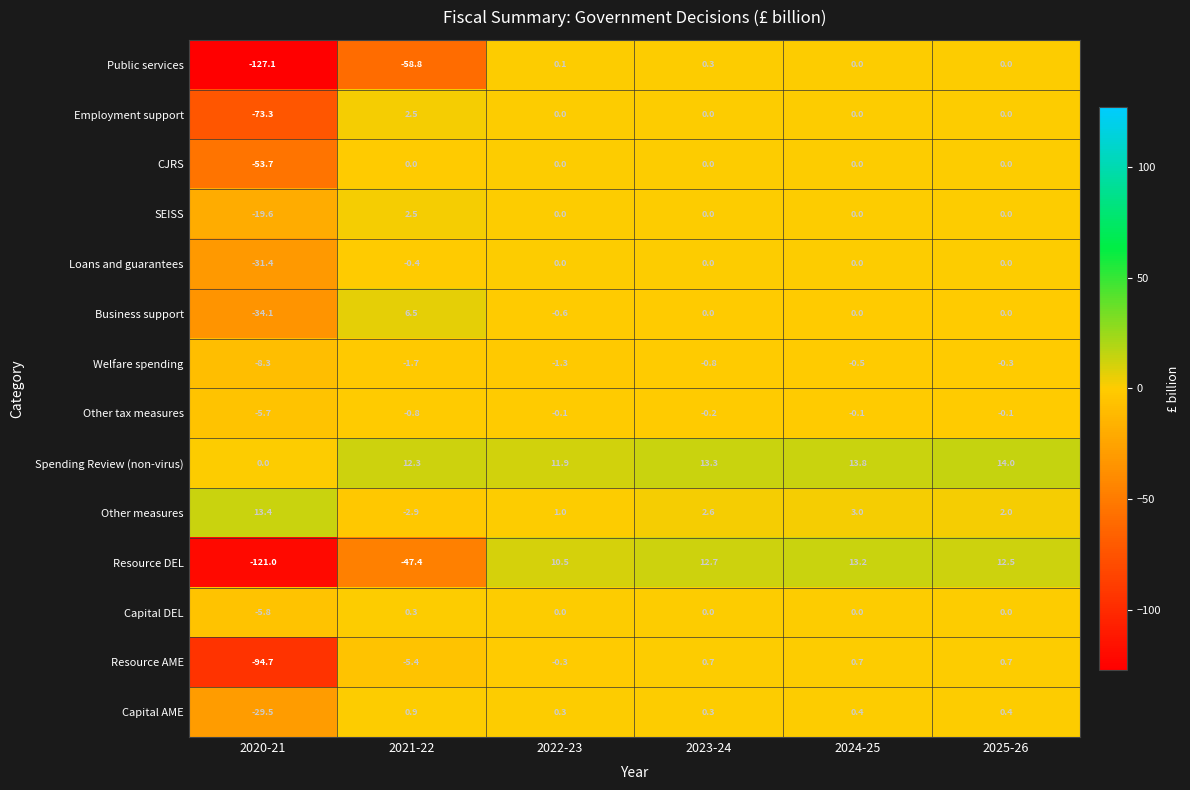

How many positive values does the Capital AME series have?

5